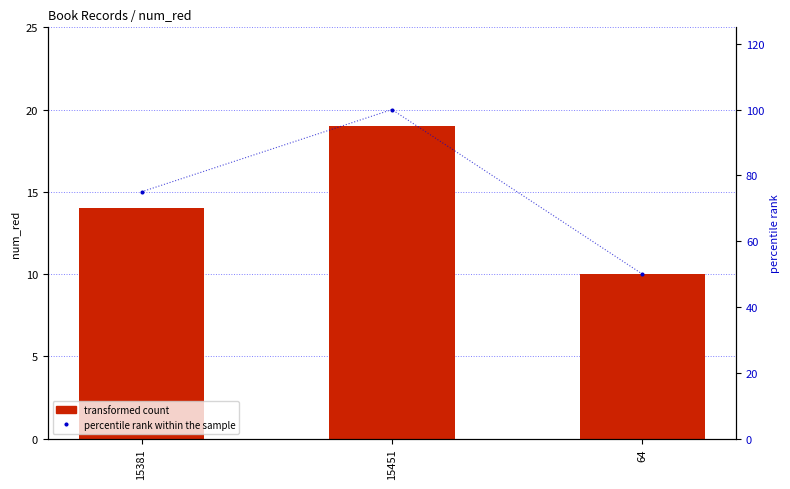

Is the value of percentile rank within the sample at 15451 greater than the value of transformed count at 15381?

Yes